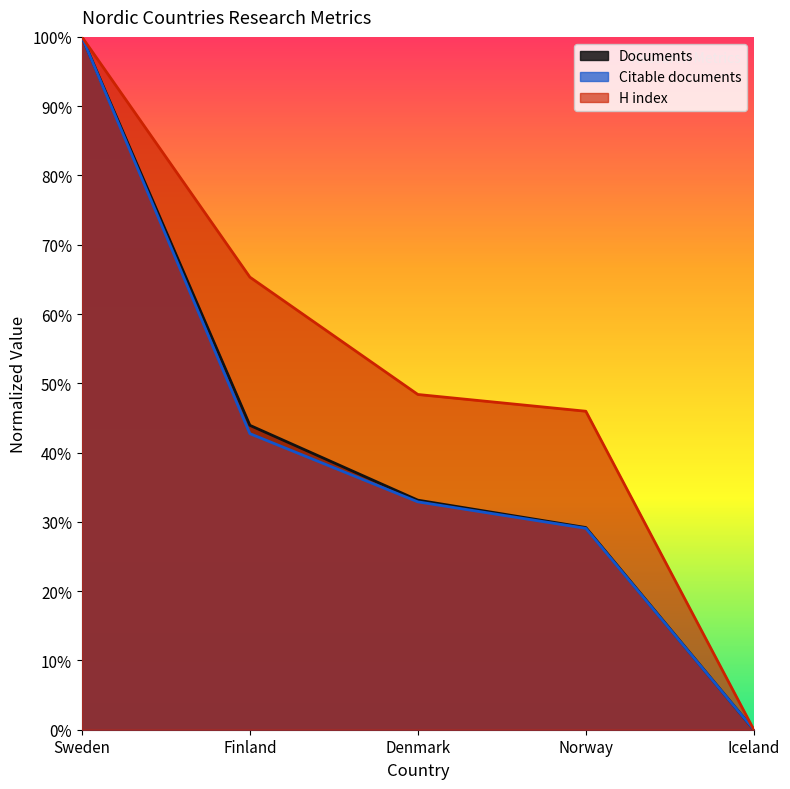

At how many categories does at least one series exceed 0?

4